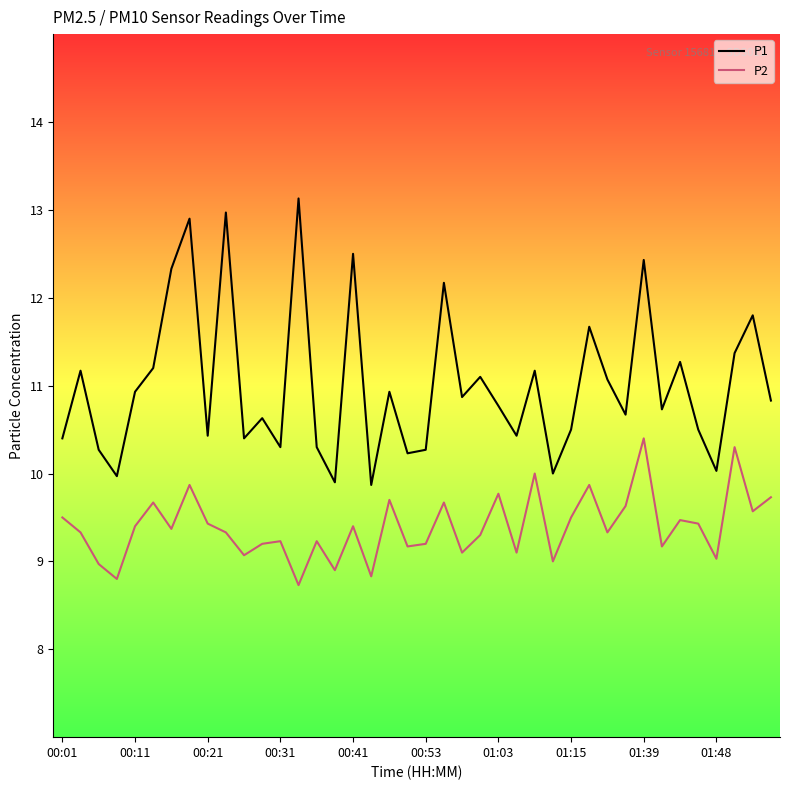

In P2, how many points are lower than both neighbors (excluding endpoints)?

14